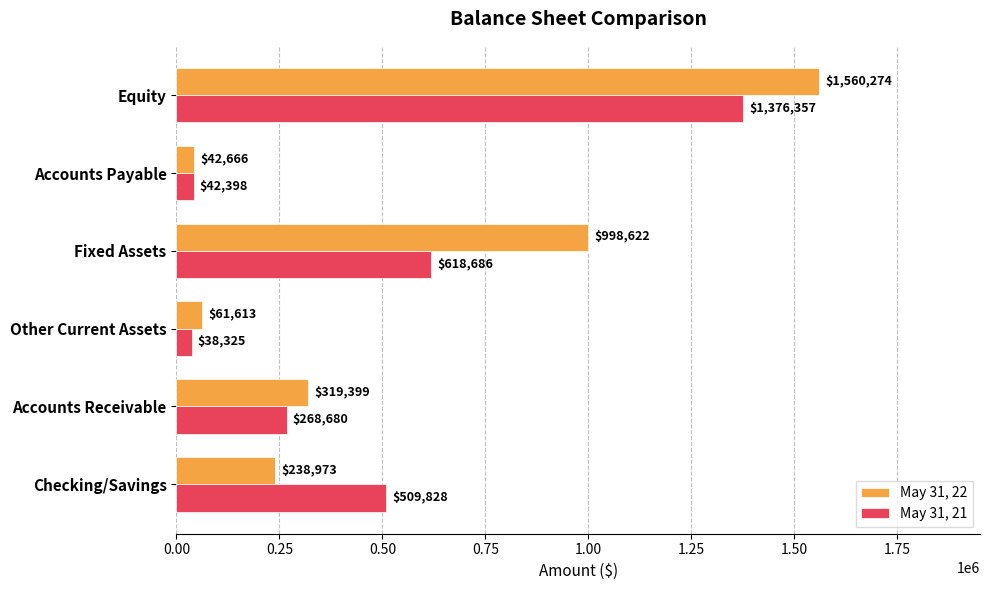

Which series has the largest total across all categories?

May 31, 22